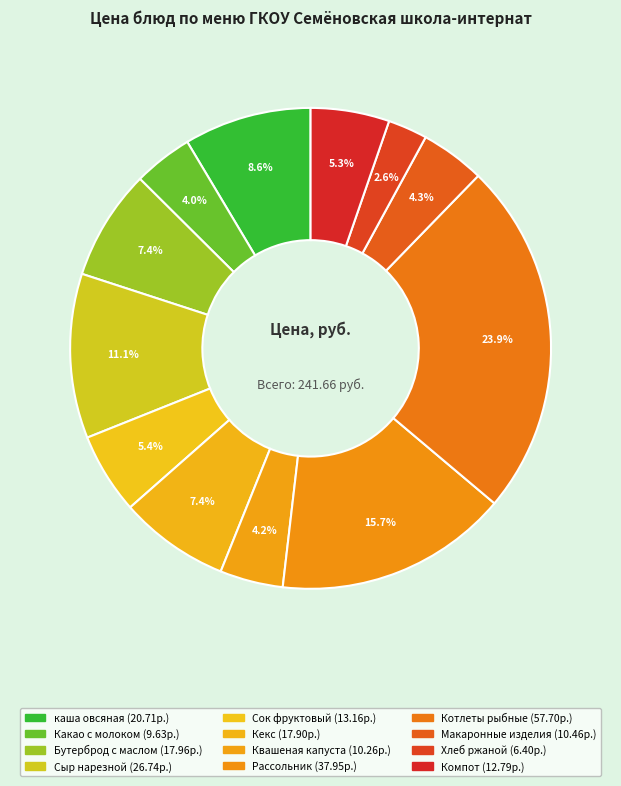

How many segments does this pie chart have?

12